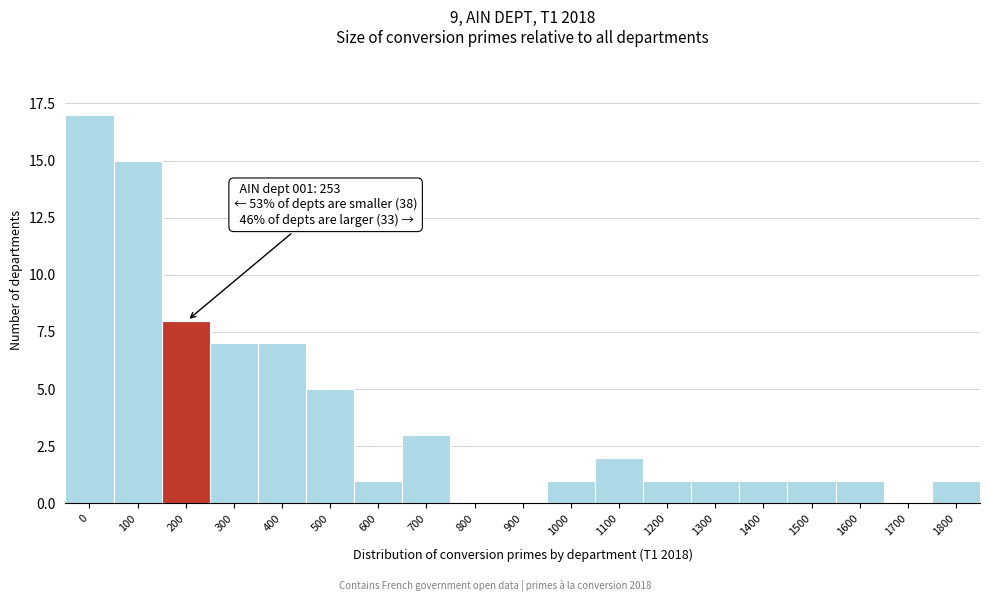

Reading left to right, extract all data points from this chart.

0=17	100=15	200=8	300=7	400=7	500=5	600=1	700=3	800=0	900=0	1000=1	1100=2	1200=1	1300=1	1400=1	1500=1	1600=1	1700=0	1800=1